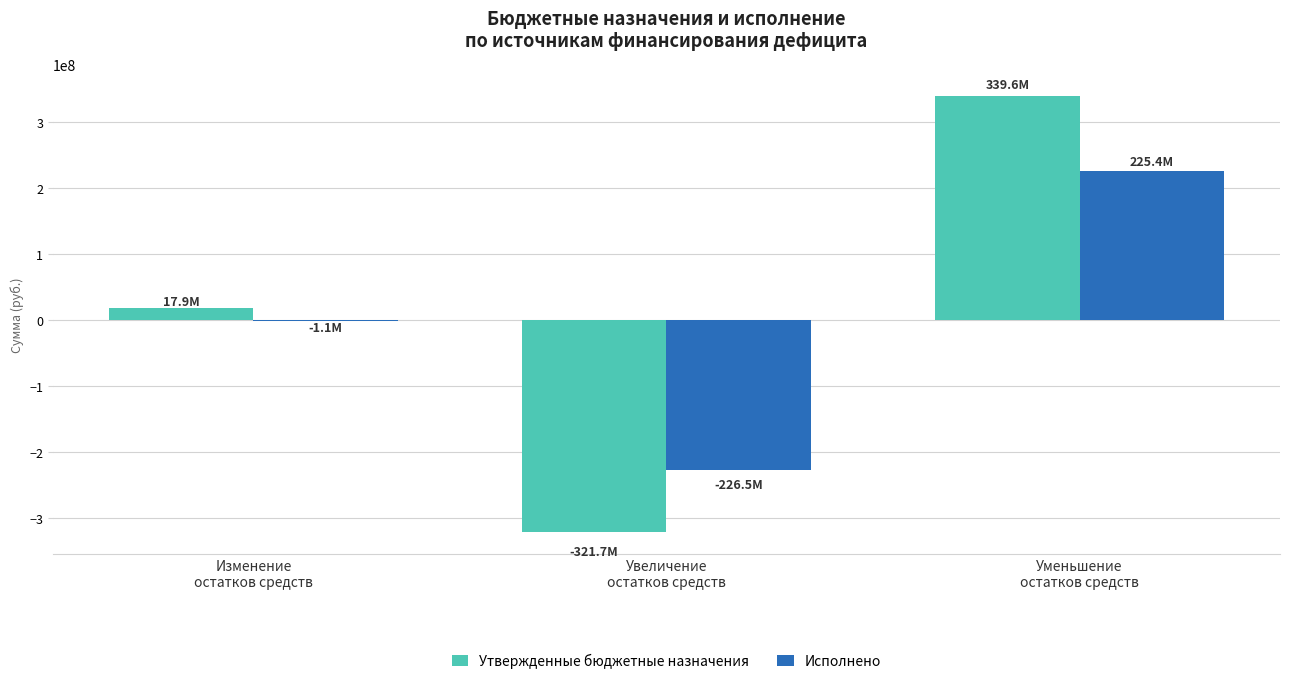

What is the highest value of the Исполнено series?

225434721.7